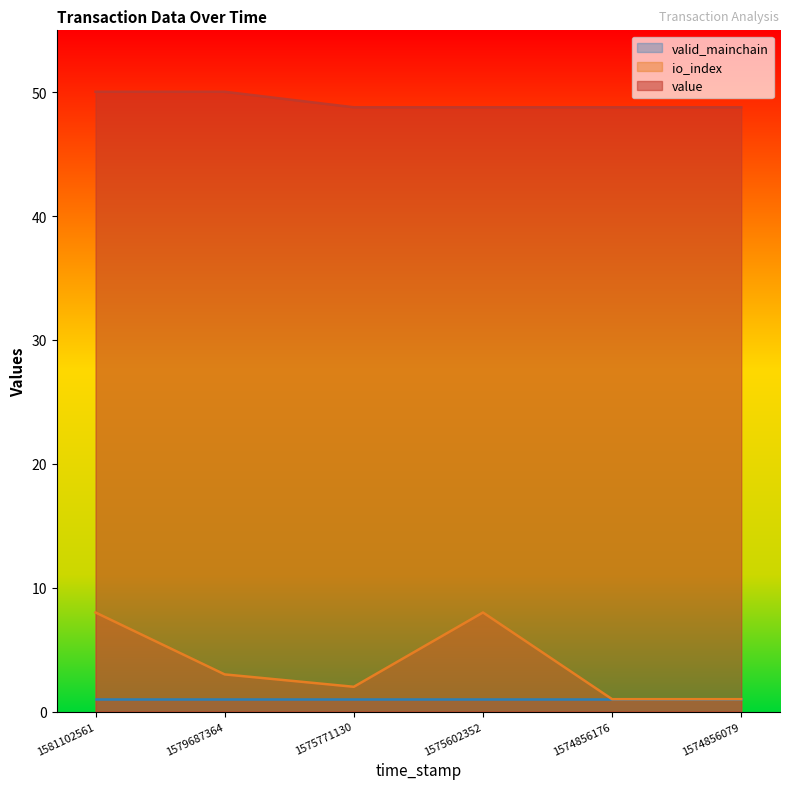

What is the difference between the maximum and minimum values in the value series?

1.3